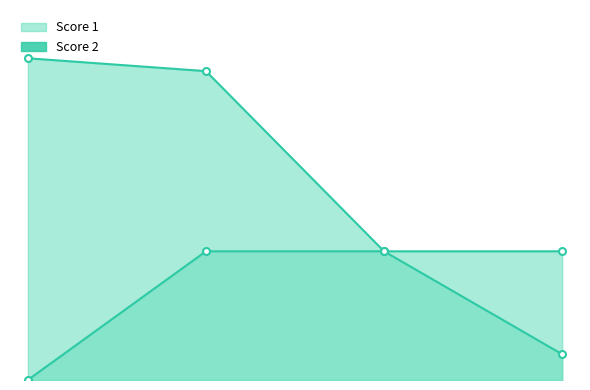

Is the value of Score 2 at 1 greater than the value of Score 1 at 2?

No